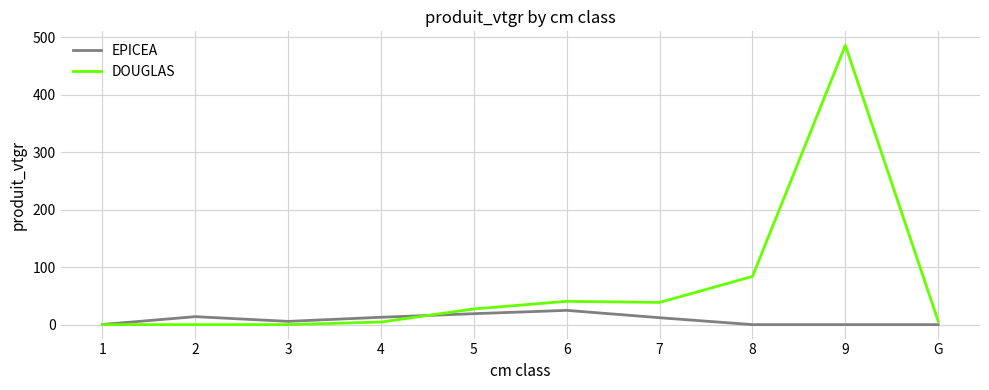

What is the spread (max minus min) of values at 6?

15.7